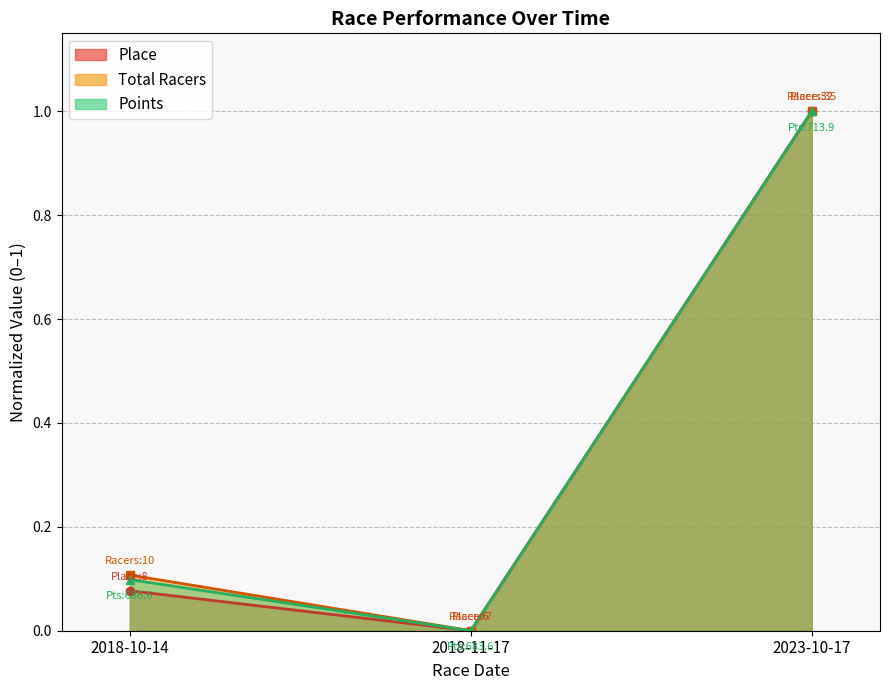

Does the chart have visible grid lines?

Yes